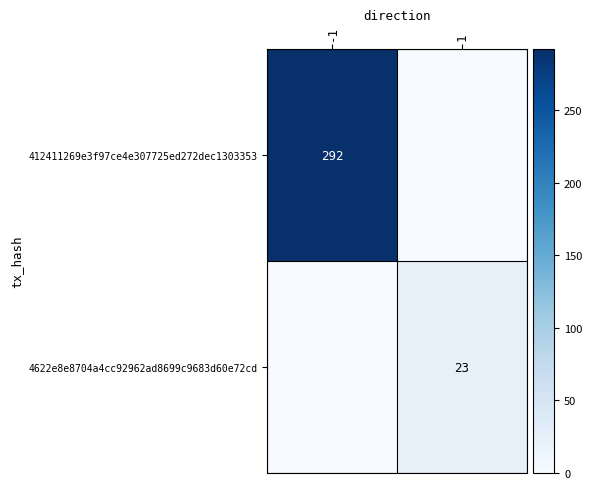

Between 1 and -1, which is larger?

-1